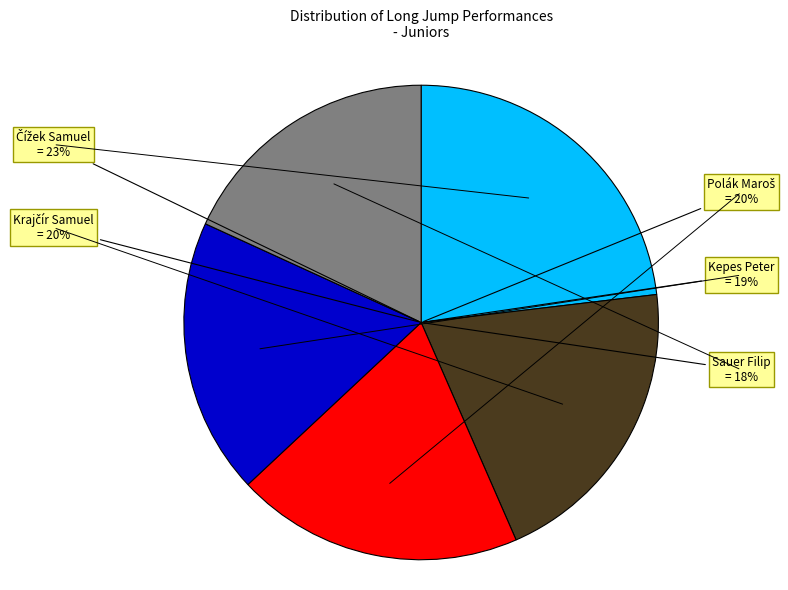

Does any single category account for the majority?

No